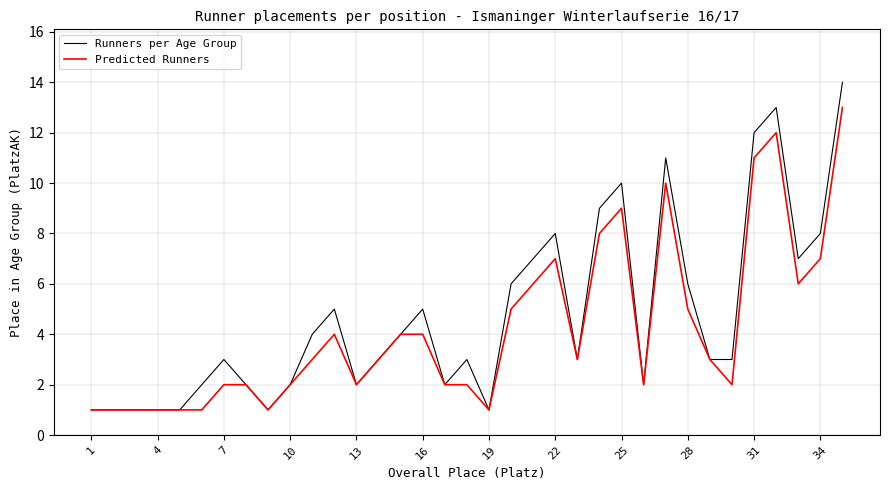

True or false: Predicted Runners and Runners per Age Group cross at least once.

False